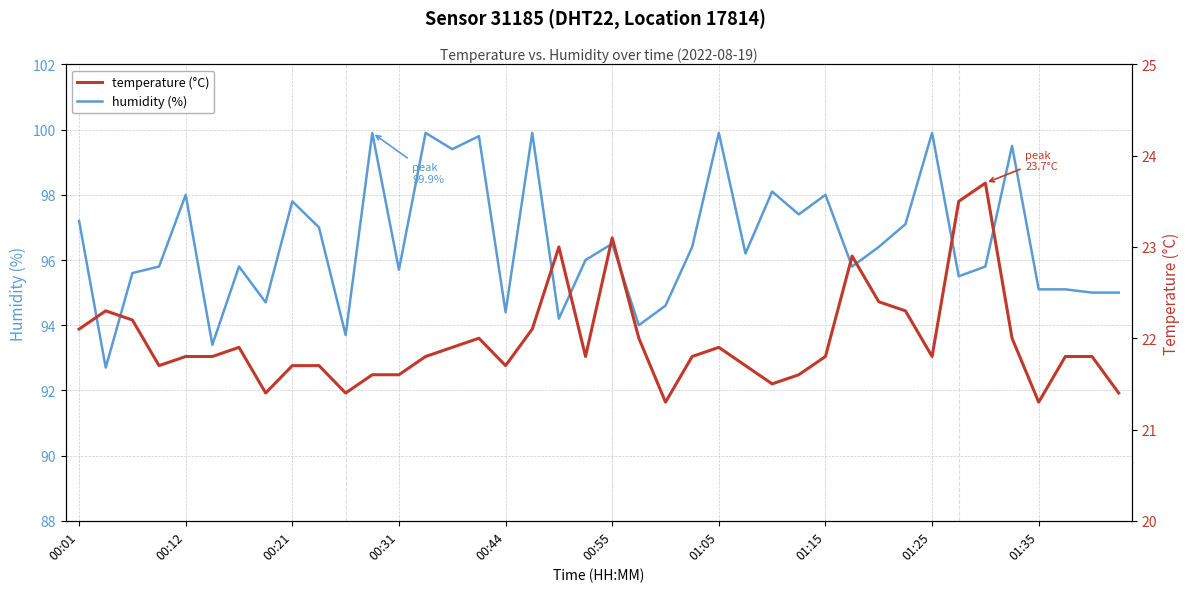

True or false: temperature and humidity cross at least once.

False